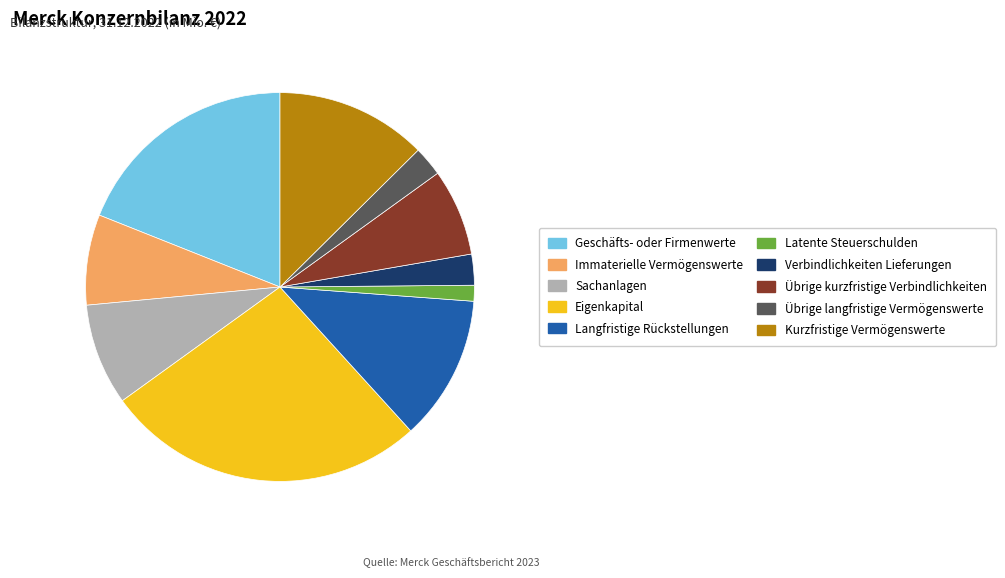

Is it true that Übrige langfristige Vermögenswerte is 2% of the pie?

True